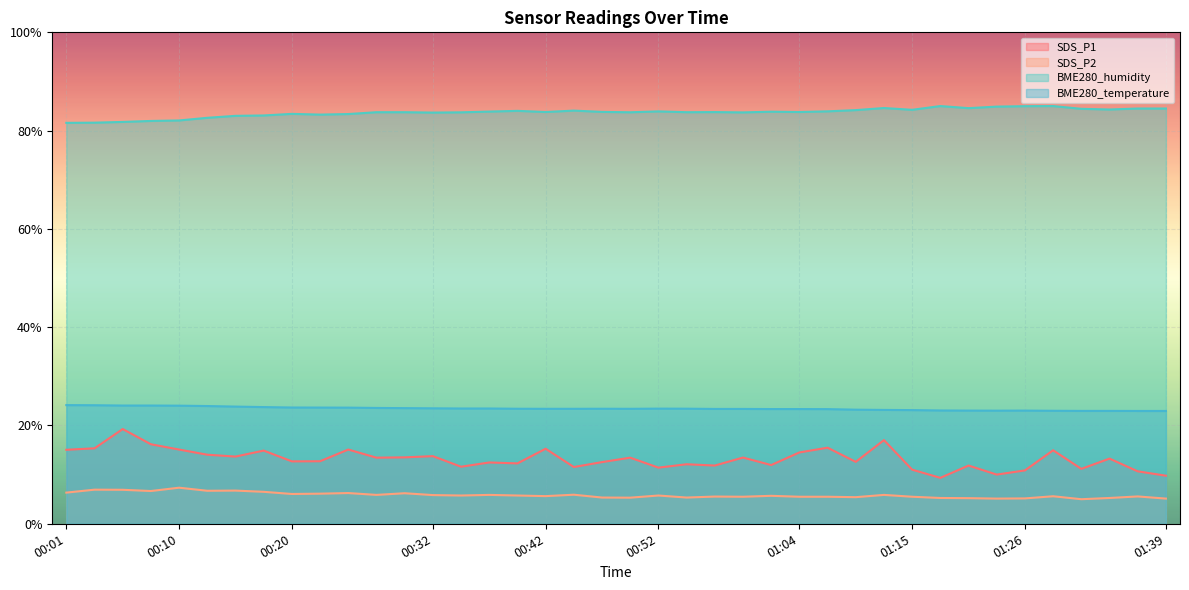

What is the label of the 22nd point from the left?

00:52